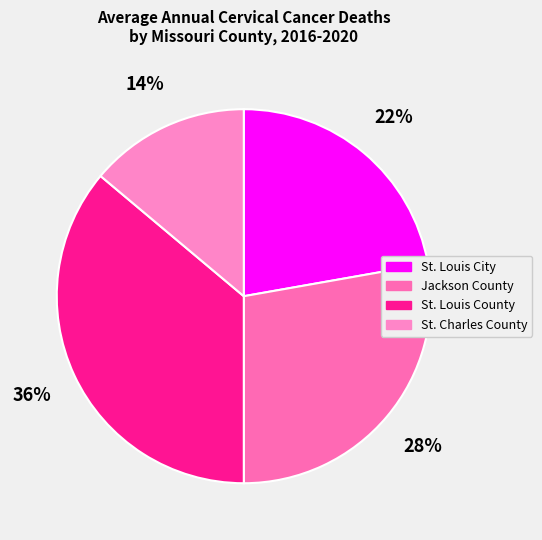

Does any single category account for the majority?

No